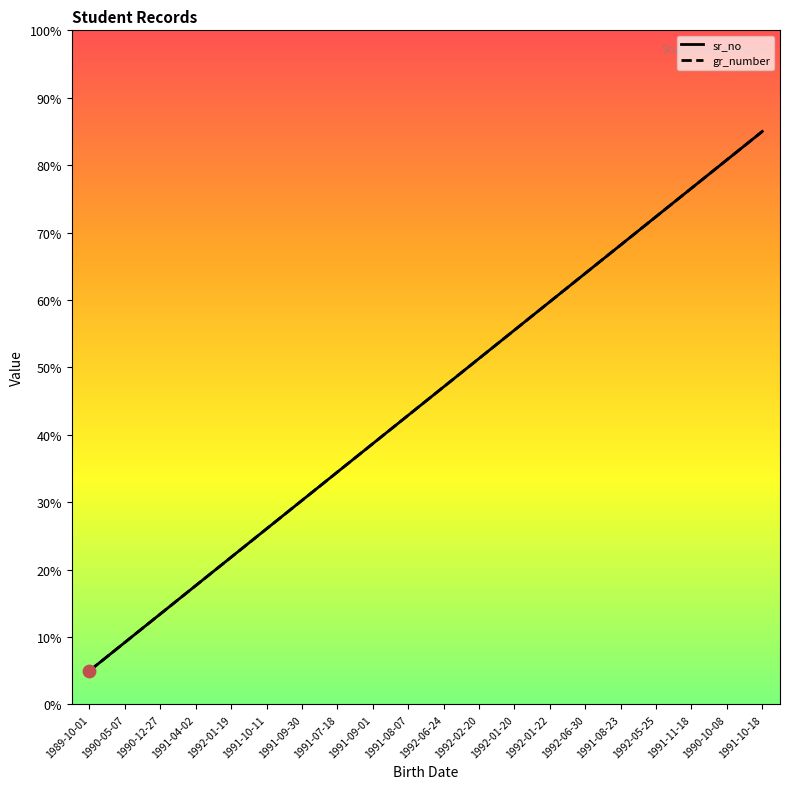

At how many categories does at least one series exceed 43?

10